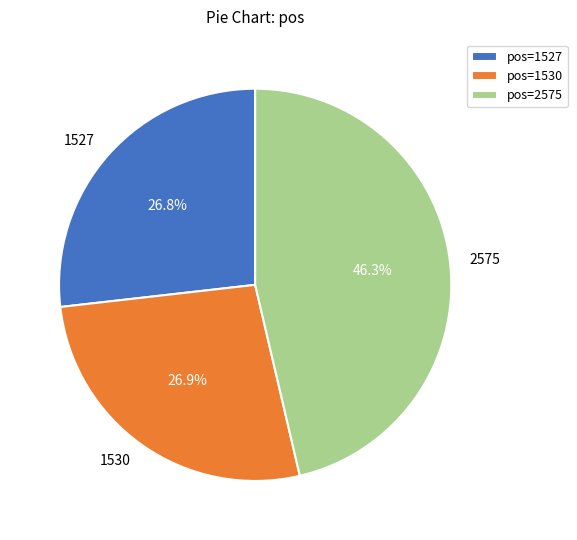

How many segments does this pie chart have?

3